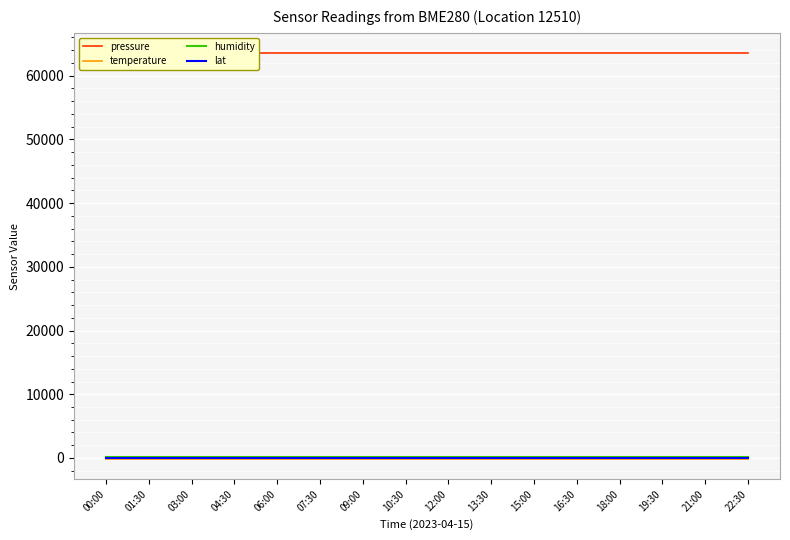

At how many categories does at least one series exceed 22669?

16